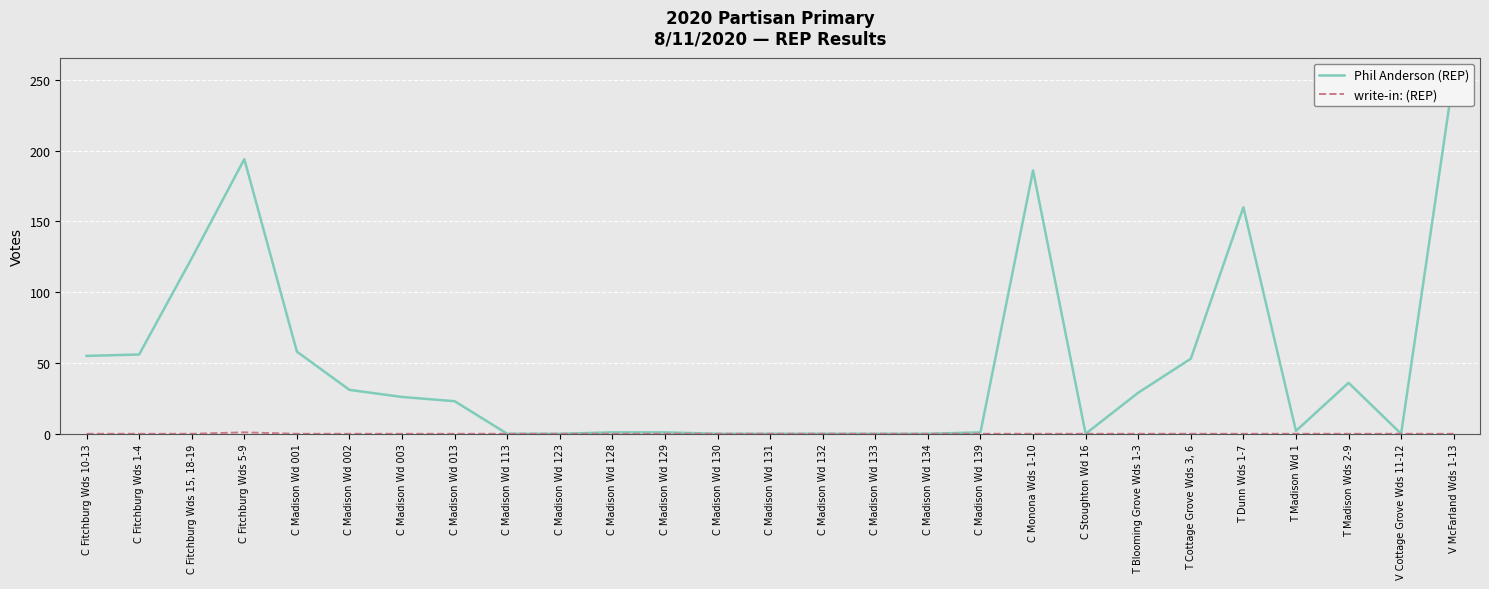

What is the value of the Phil Anderson (REP) point at the 21st from the left?

29